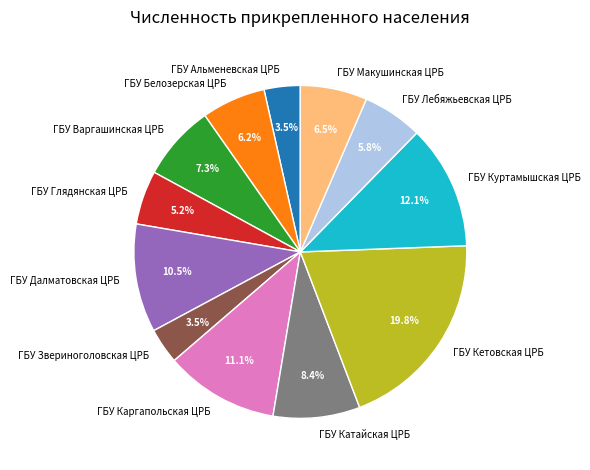

Is there any slice that represents more than half of the pie?

No